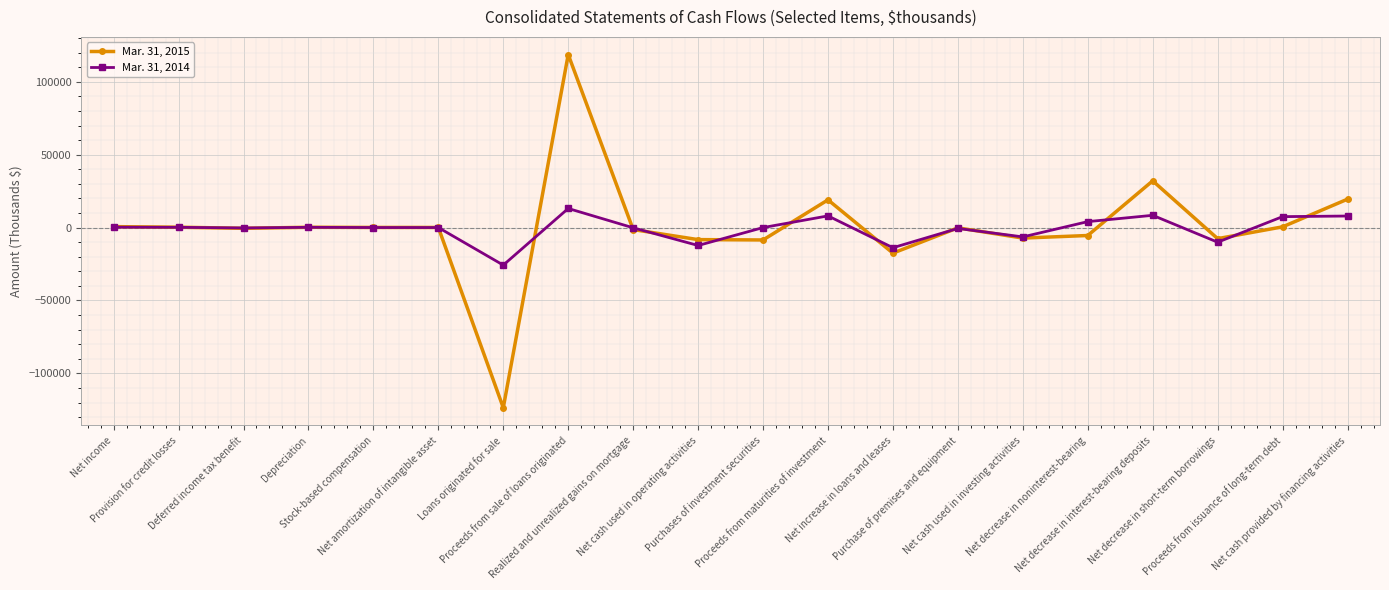

What is the total value across all series at Depreciation?

387